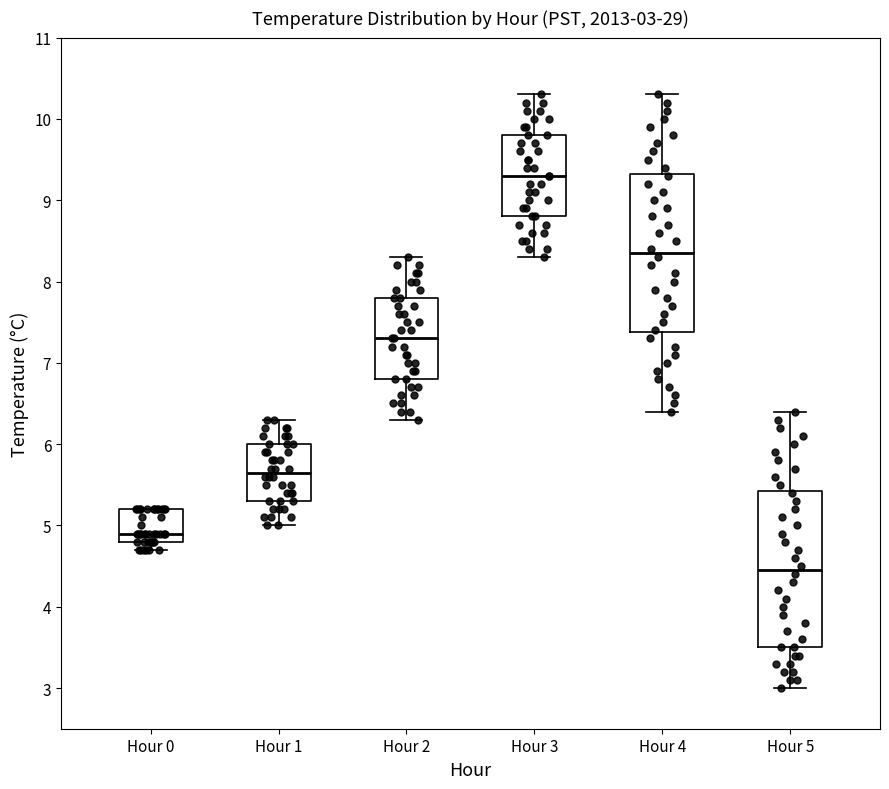

Which box has the highest median line?

Hour 3